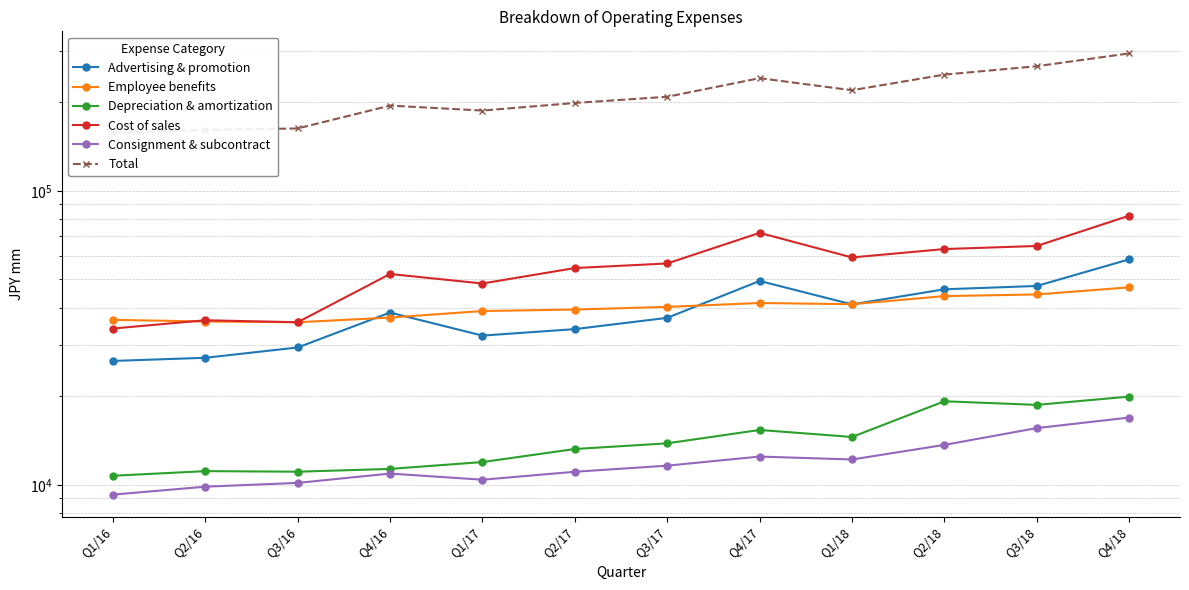

At how many categories does at least one series exceed 168351?

9